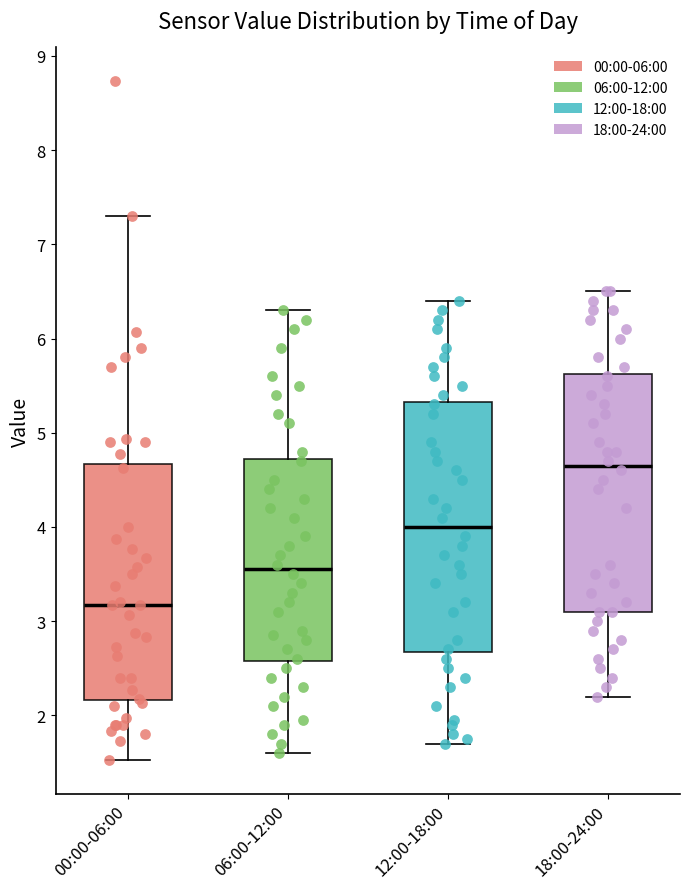

Reading left to right, read every box against the y-axis: the position of its median line, the range the box covers, and the ends of its whiskers. The values are not printed on the chart, so give them approximately, as read against the axis.

00:00-06:00: median 3.2, box 2.2 to 4.7, whiskers 1.5 to 7.3
06:00-12:00: median 3.6, box 2.6 to 4.7, whiskers 1.6 to 6.3
12:00-18:00: median 4.0, box 2.7 to 5.3, whiskers 1.7 to 6.4
18:00-24:00: median 4.7, box 3.1 to 5.6, whiskers 2.2 to 6.5